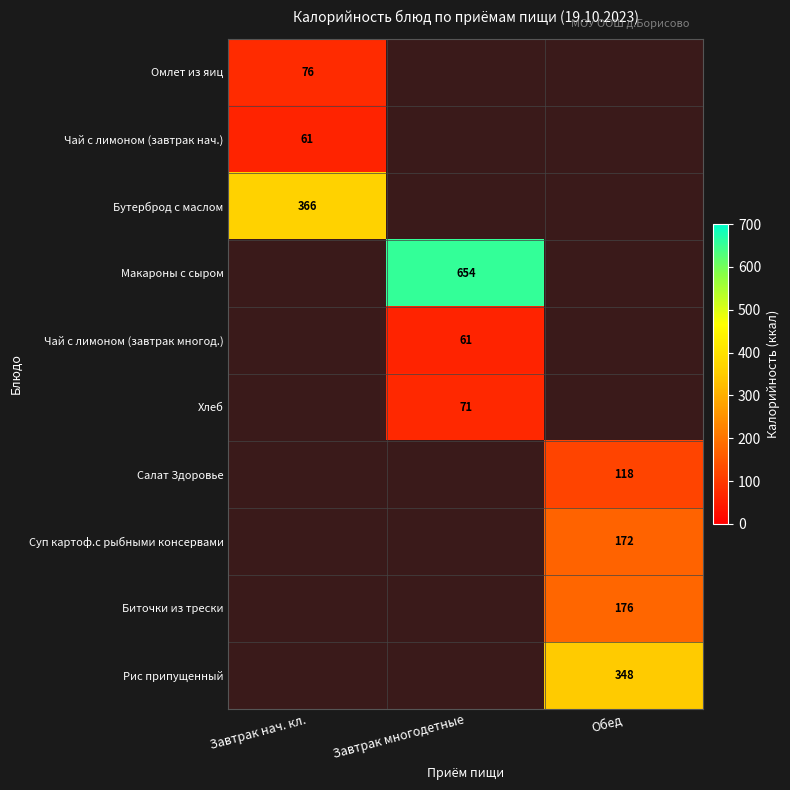

At how many categories does at least one series exceed 153?

3